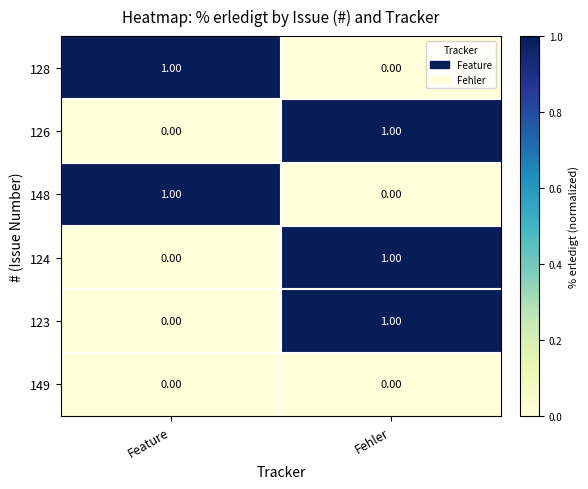

At how many categories does at least one series exceed 0?

2